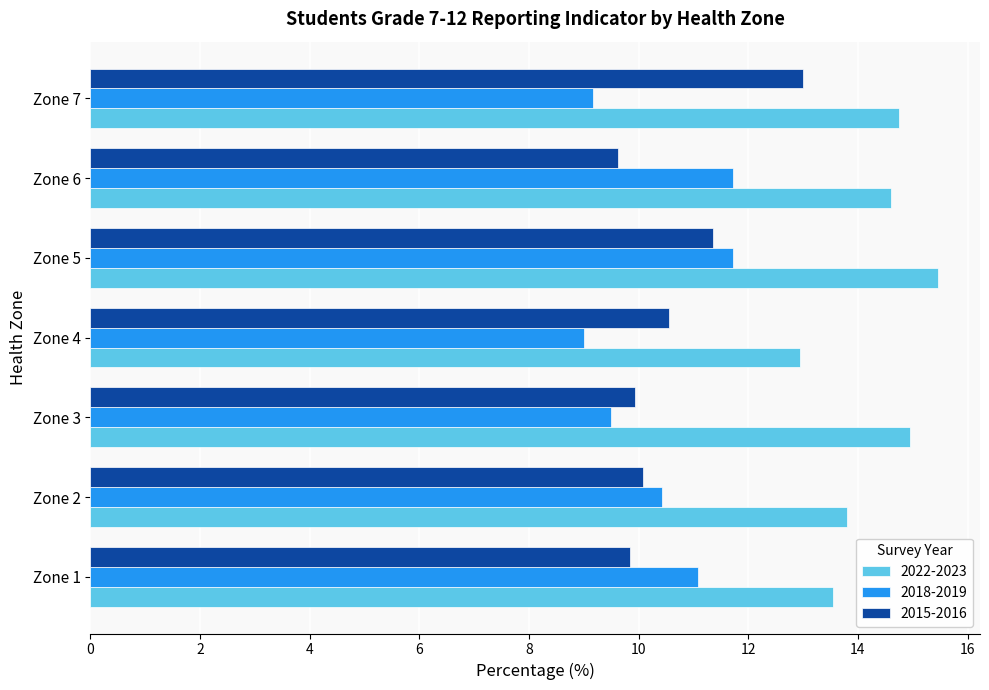

What is the spread (max minus min) of values at Zone 1?

3.7